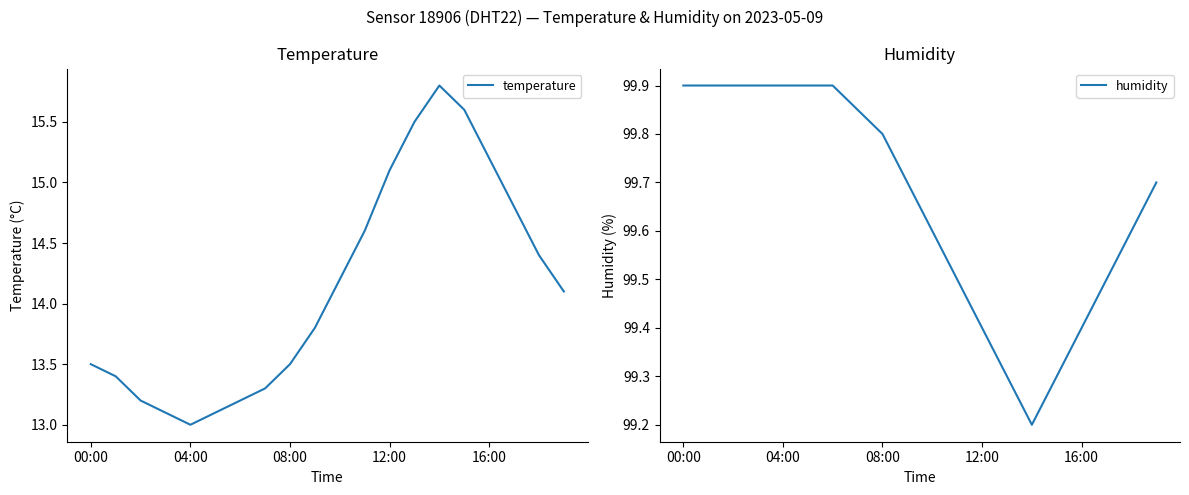

The value of temperature at 5 is 13.1. True or false?

True